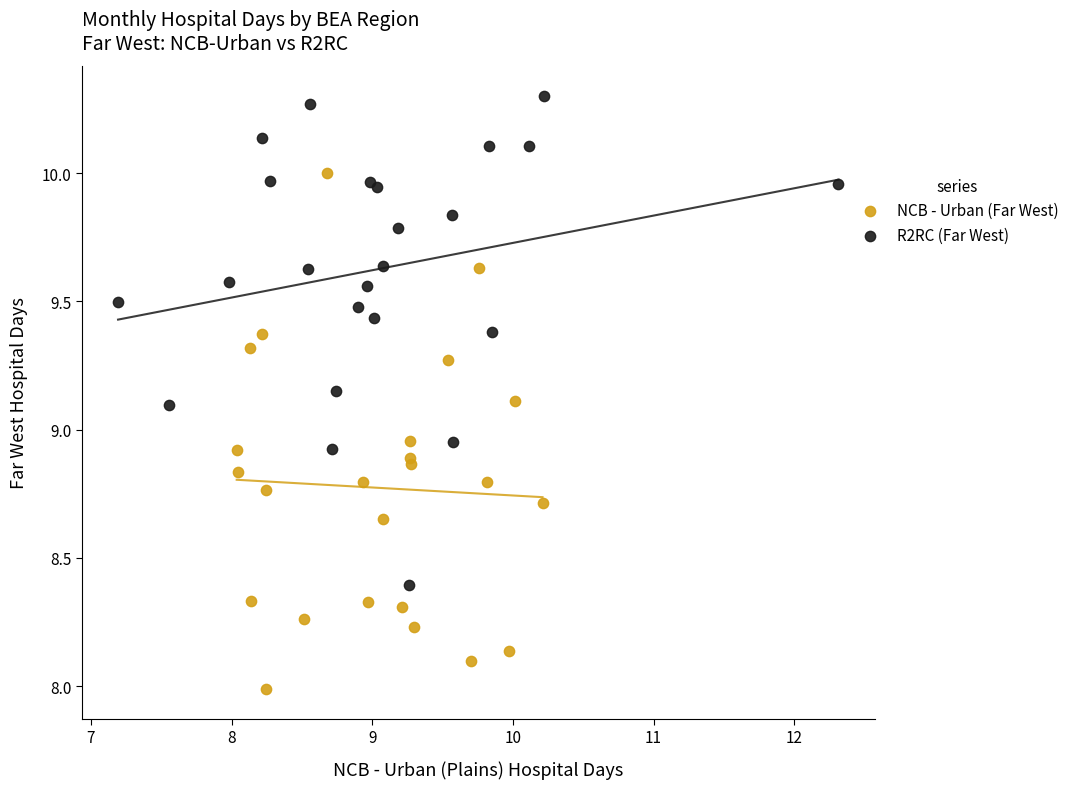

Which series reaches the maximum Y coordinate?

R2RC (Far West)